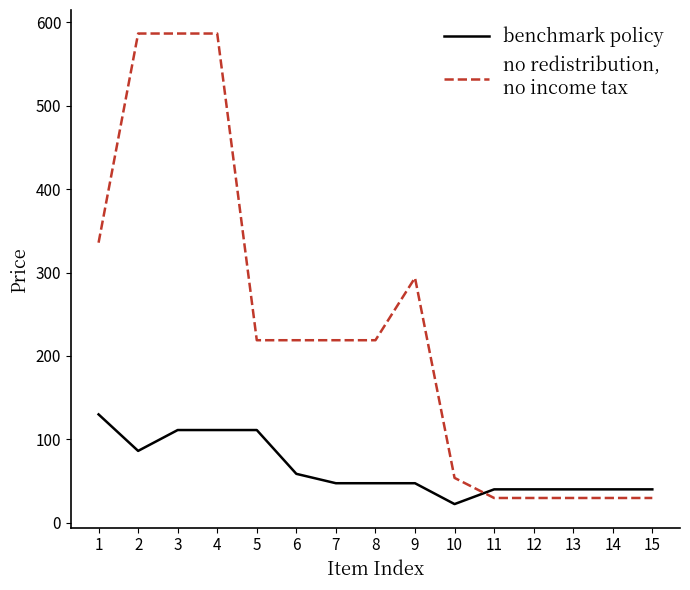

What is the greatest value displayed?

586.5